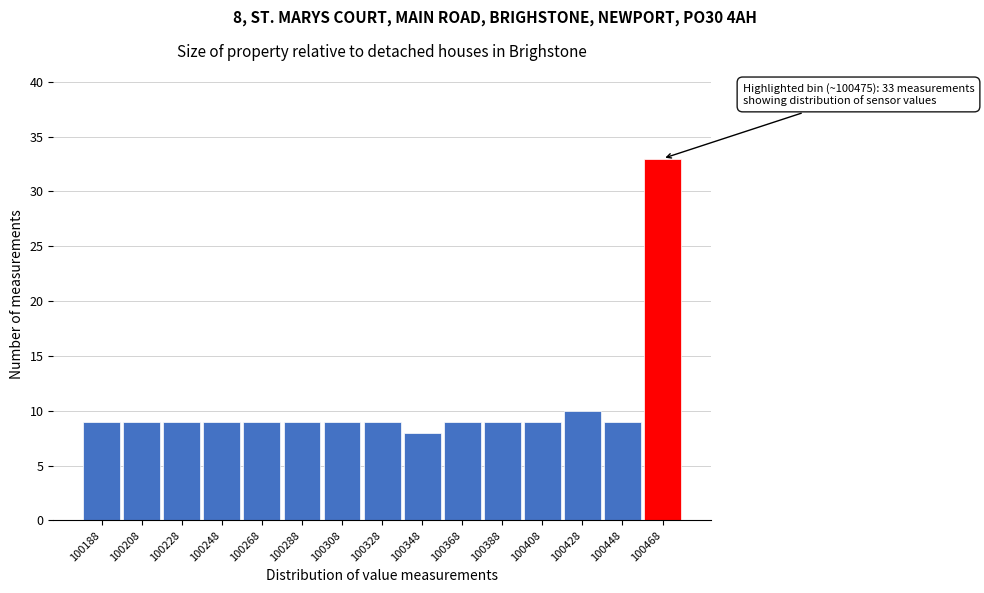

Reading left to right, transcribe all the data shown in this chart.

100188=9	100208=9	100228=9	100248=9	100268=9	100288=9	100308=9	100328=9	100348=8	100368=9	100388=9	100408=9	100428=10	100448=9	100468=33